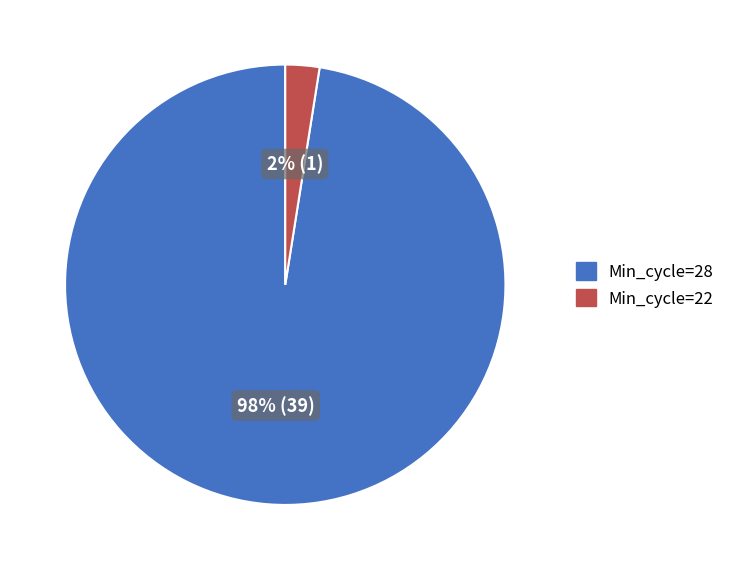

Is the sum of Min_cycle=28 and Min_cycle=22 greater than half?

Yes